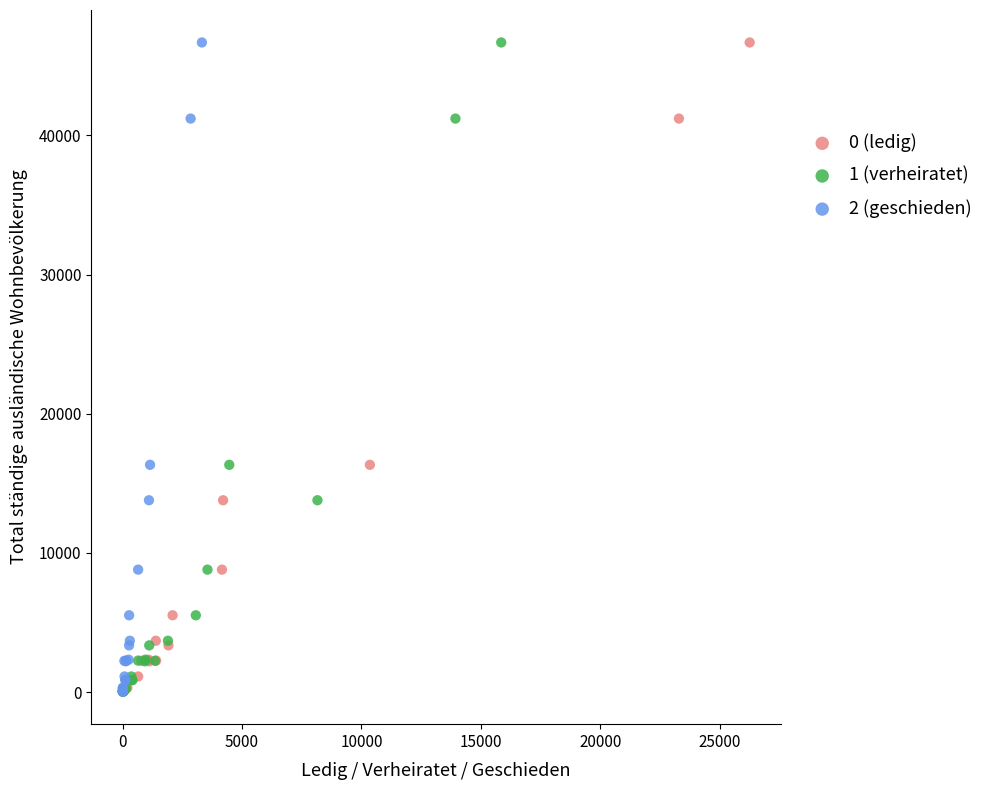

What are all the series names shown in the legend?

0 (ledig), 1 (verheiratet), 2 (geschieden)